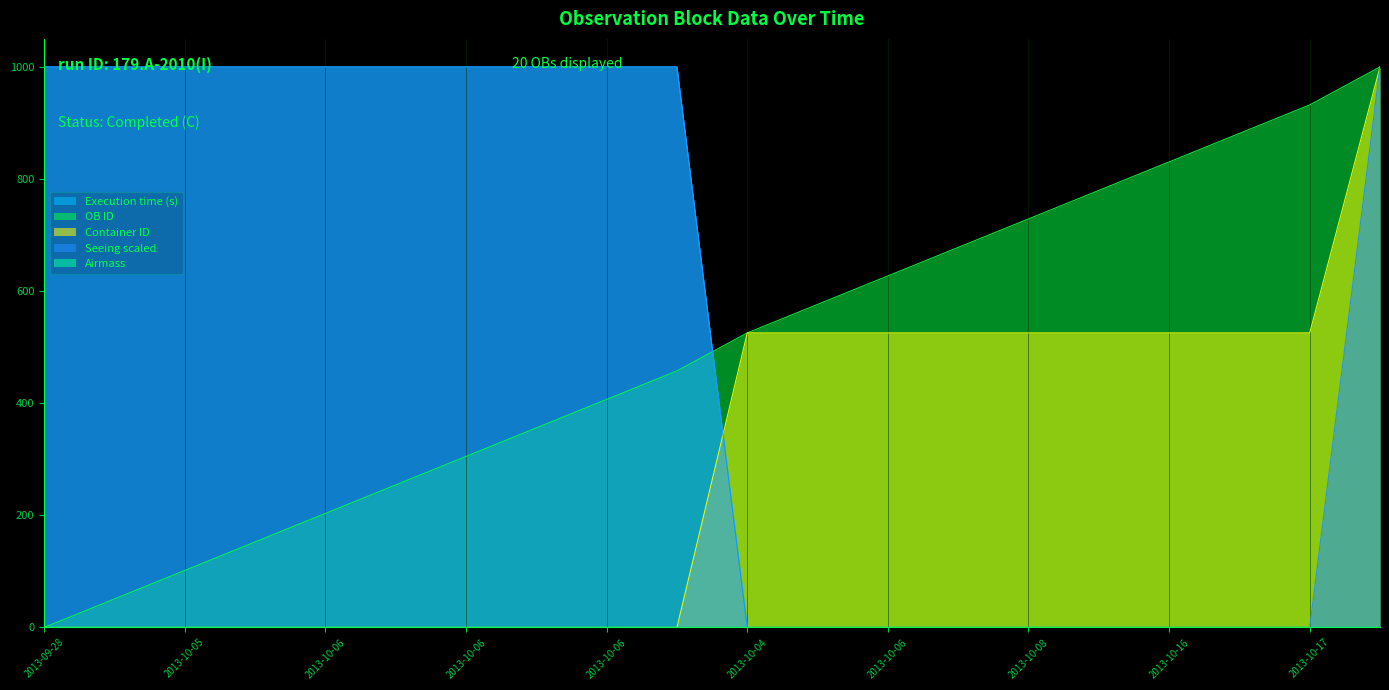

Where do OB ID and Execution time (s) first cross each other?

2013-10-06 and 2013-10-04